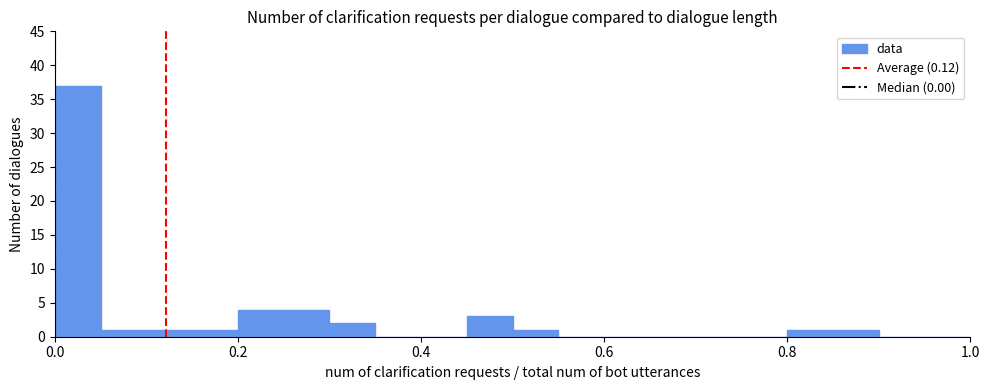

Read against the x-axis, roughly where is the centre of the tallest bar?

0.02